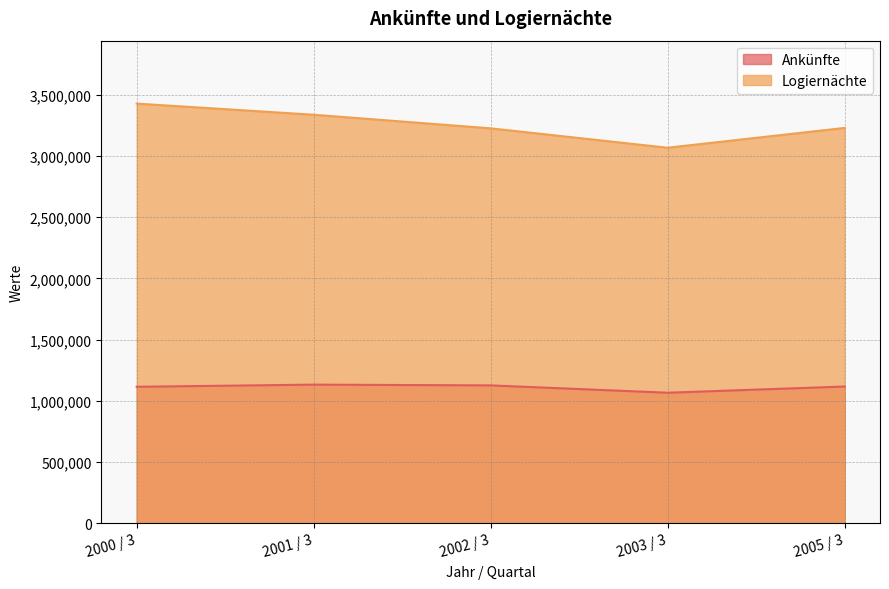

What is the average value of the Logiernächte series?

3257531